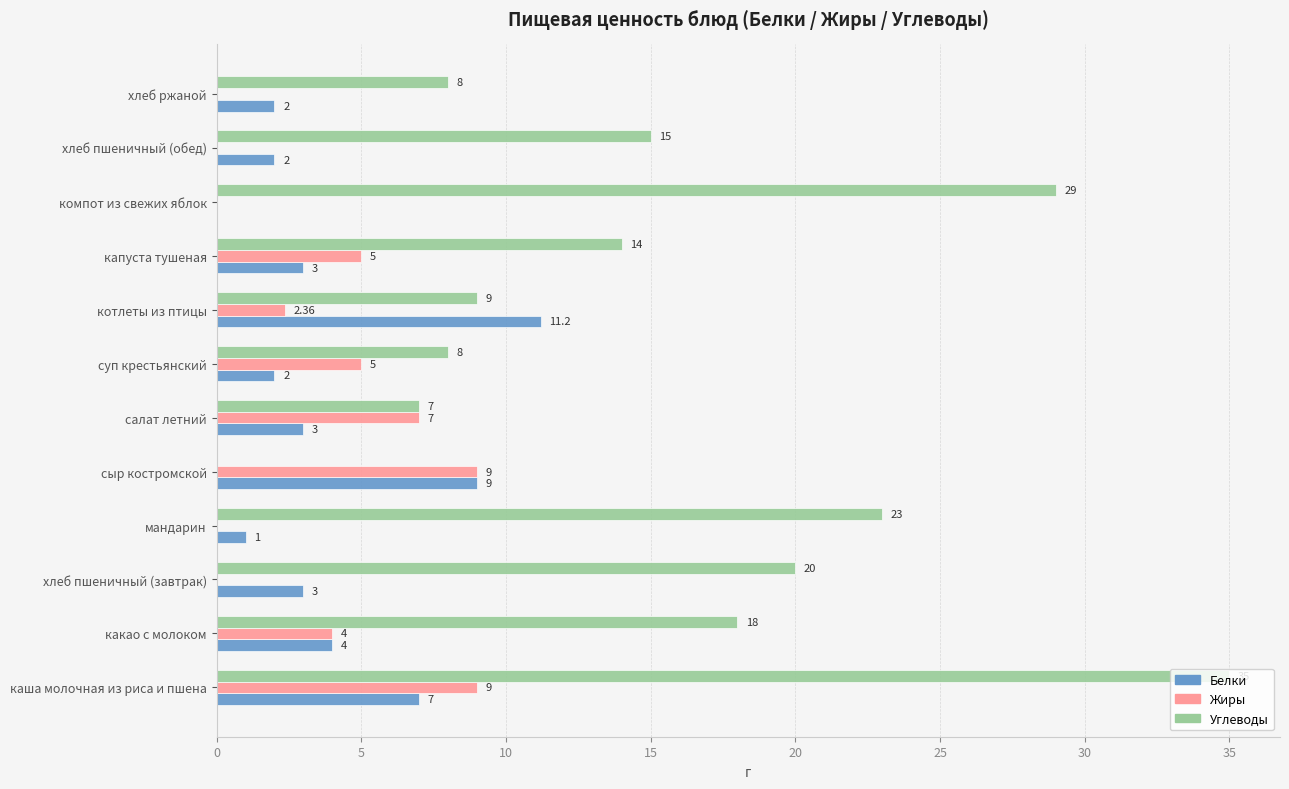

Which series has the largest total across all categories?

Углеводы